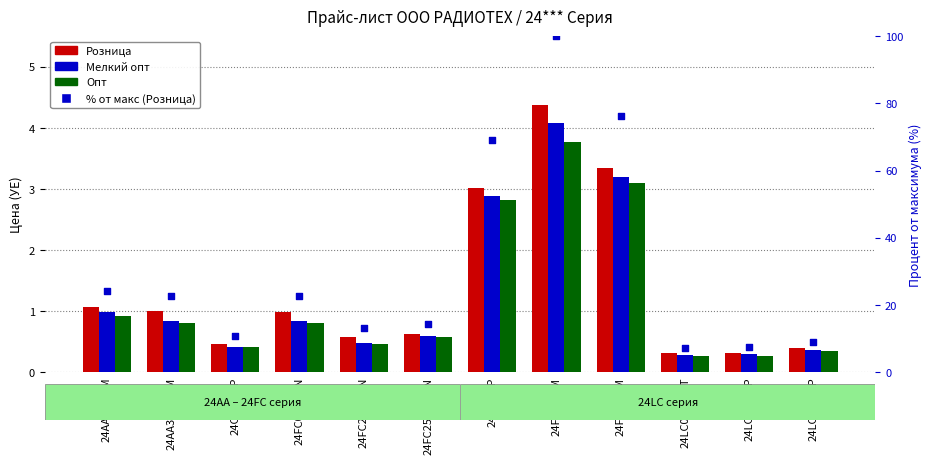

What are all the series names shown in the legend?

Розница, Мелкий опт, Опт, % от макс (Розница)